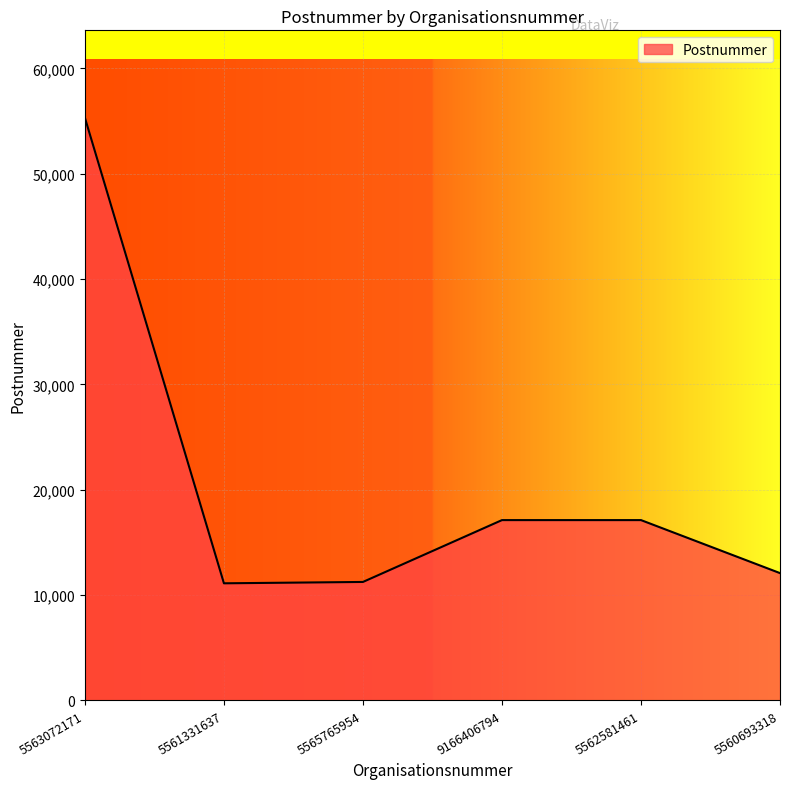

What is the difference between the values at 5565765954 and 5560693318?

839